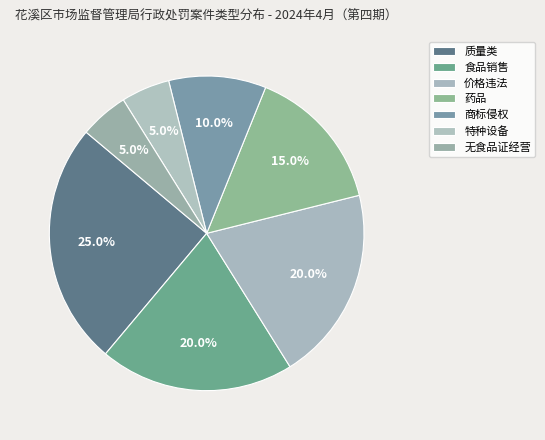

How many slices are in this pie chart?

7